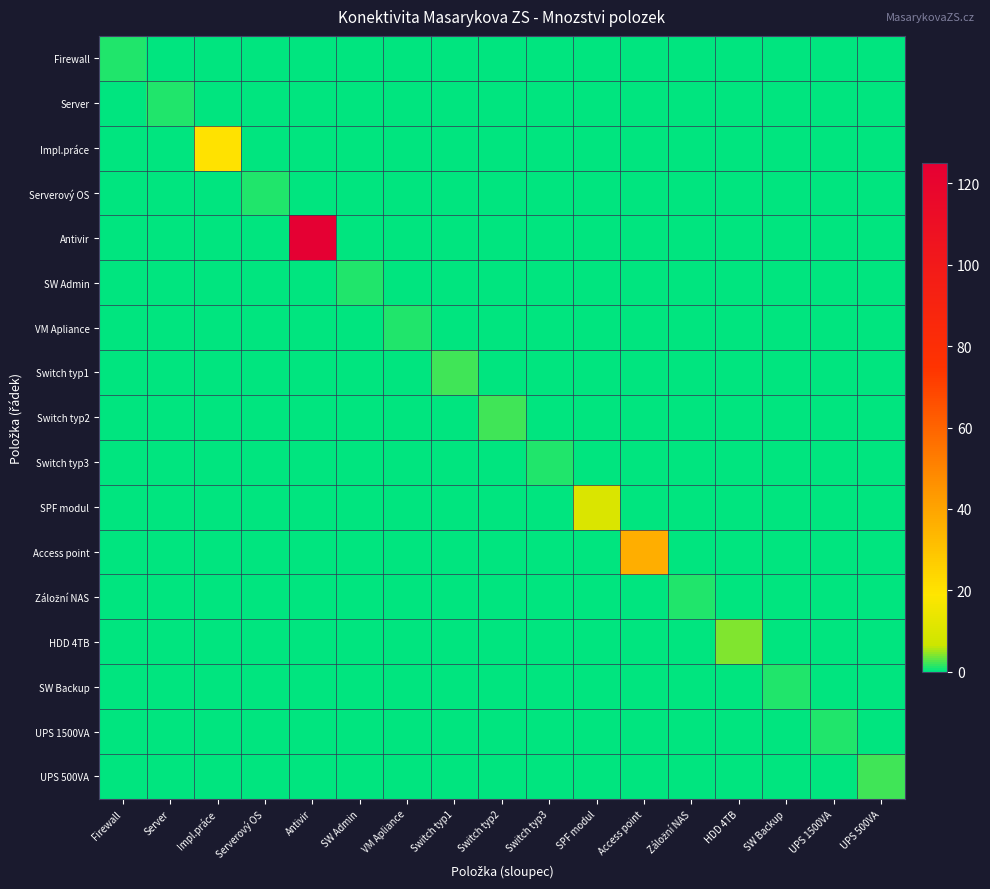

At which category is the sum across all series the highest?

Antivir